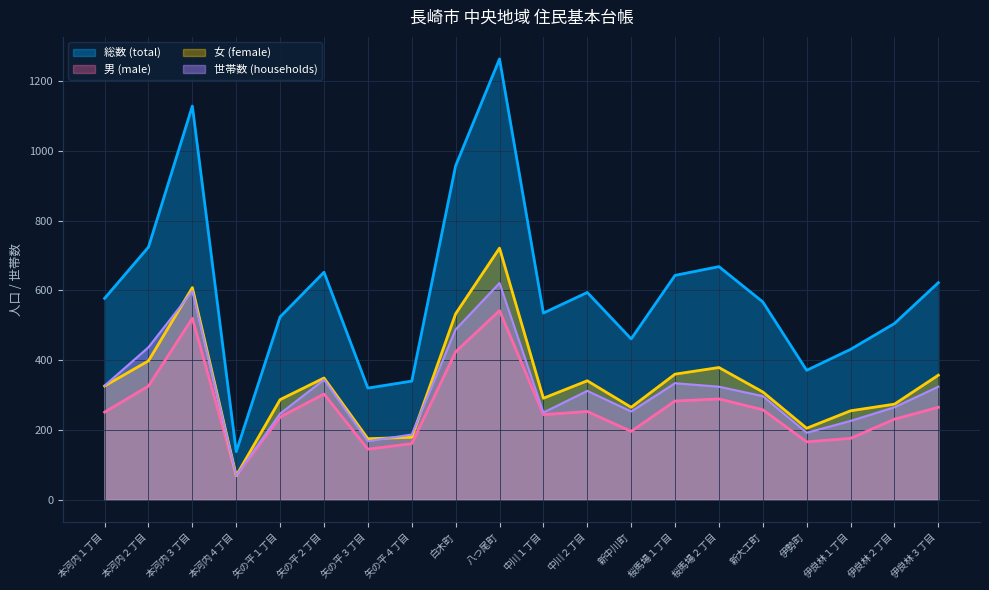

Where is the first local maximum for 男 (male)?

本河内３丁目